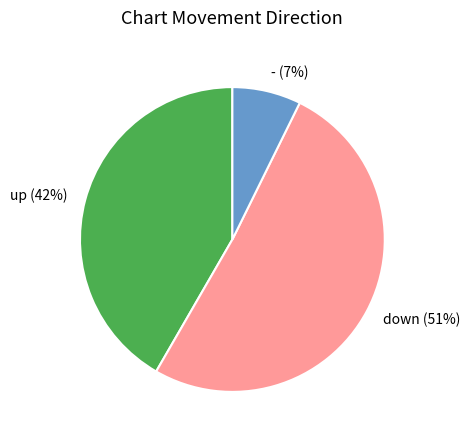

To the nearest percent, what percentage of the pie is -?

7%